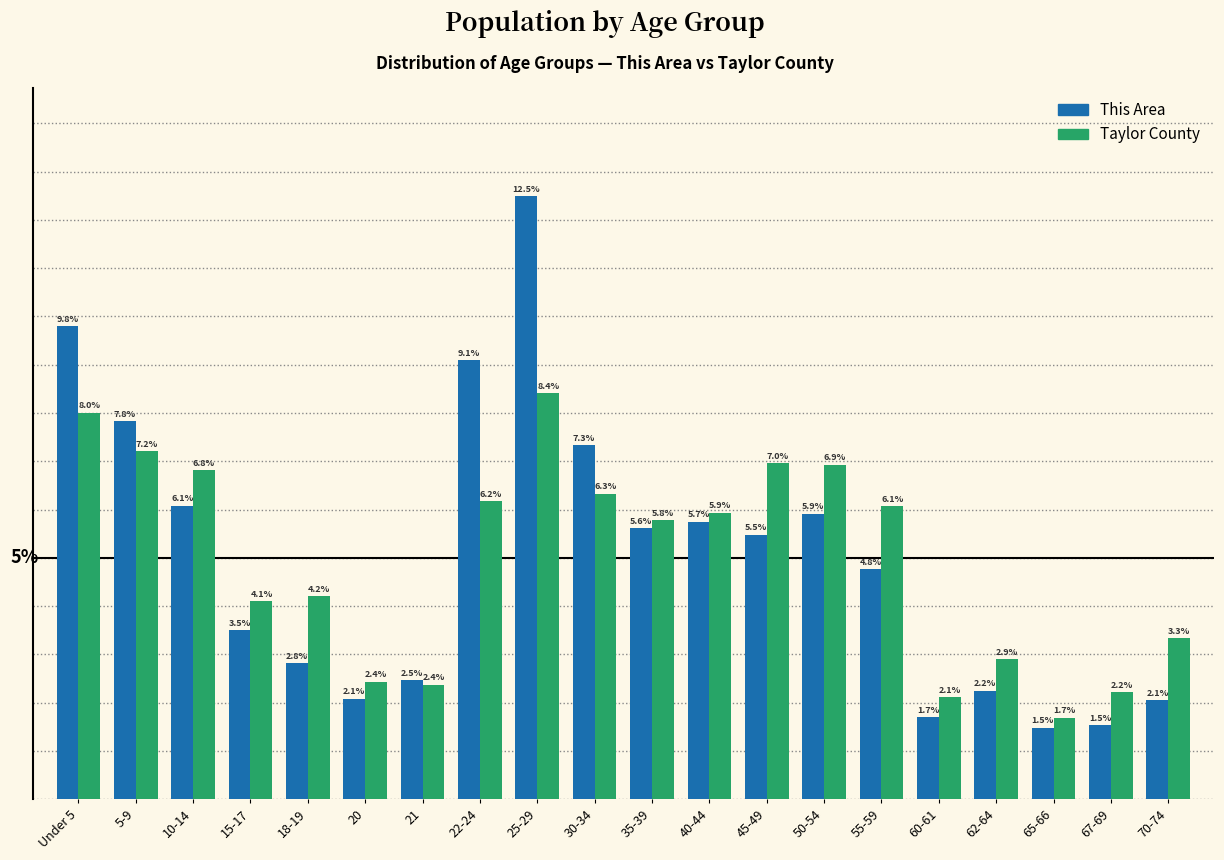

Which series has the largest range (max minus min)?

This Area